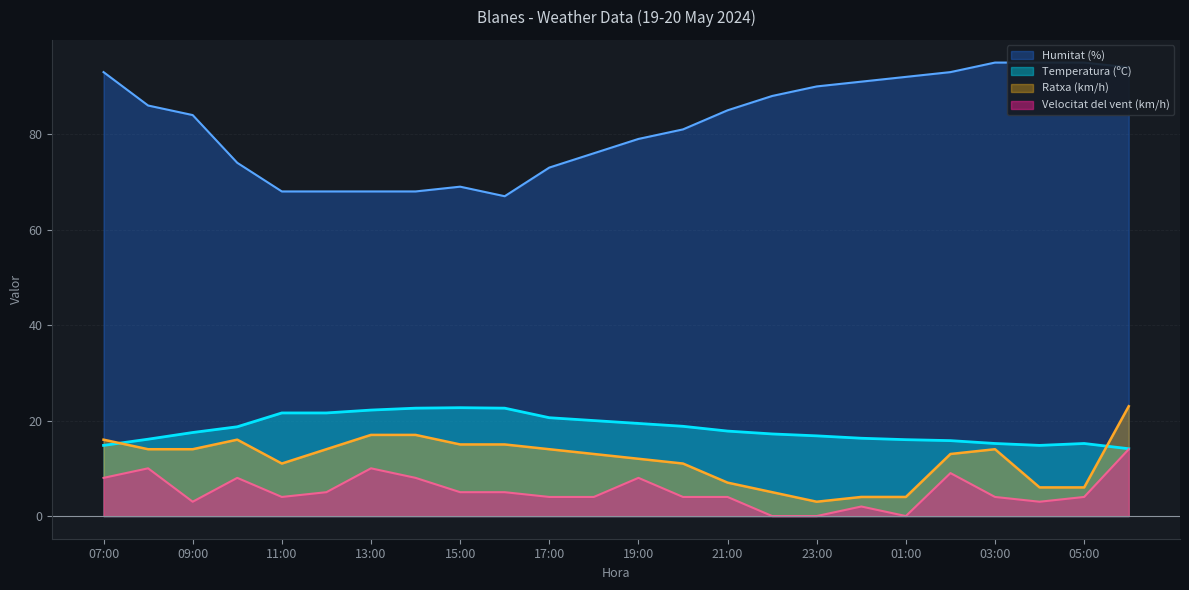

Where does the Temperatura (ºC) series first go above 17?

09:00